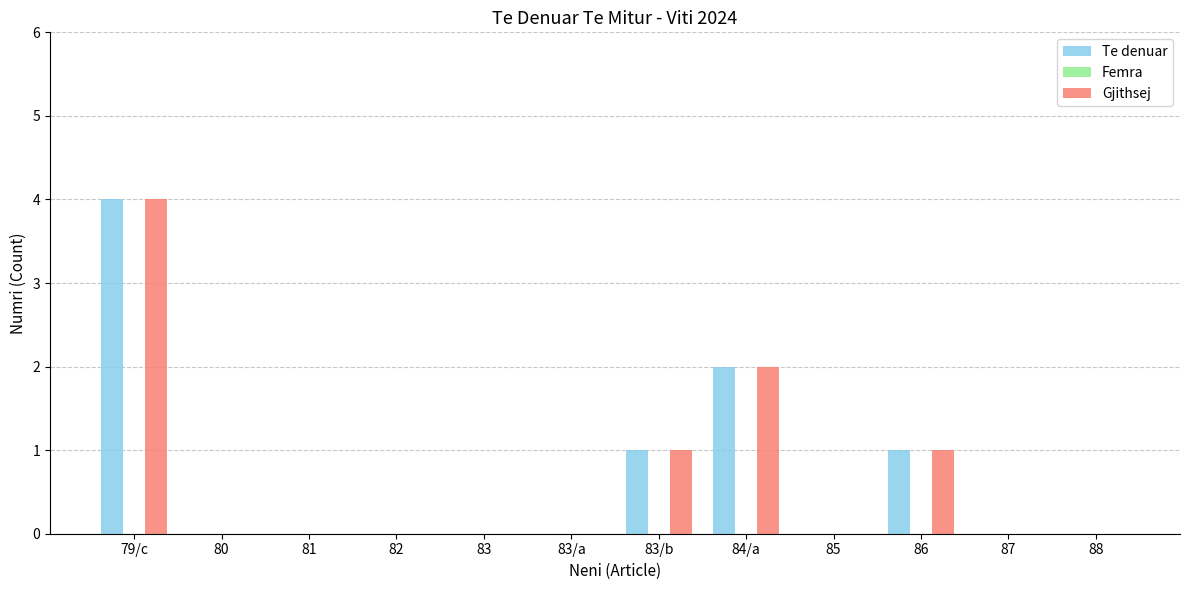

Which category has the highest value in the Te denuar series?

79/c